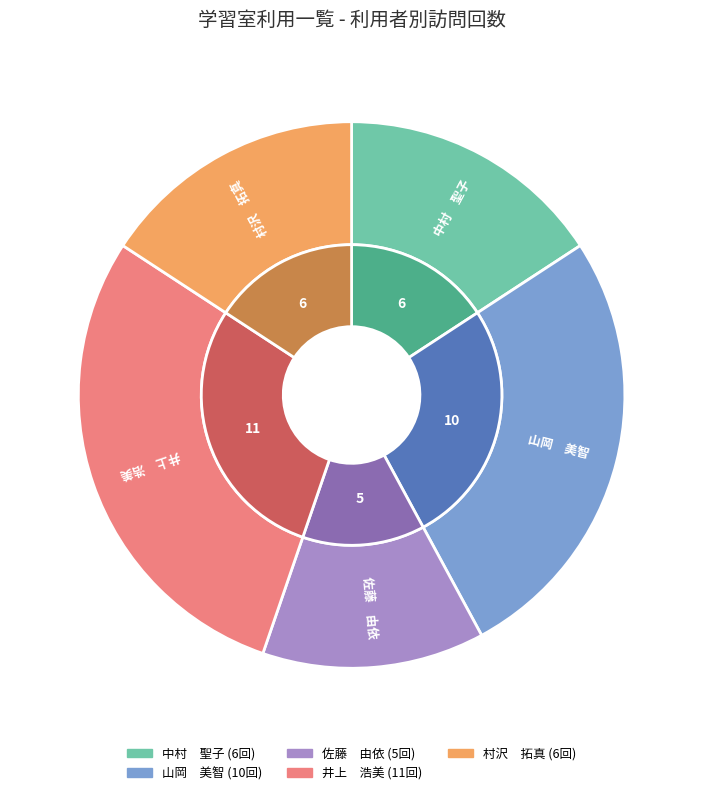

Count the number of slices in the pie.

5